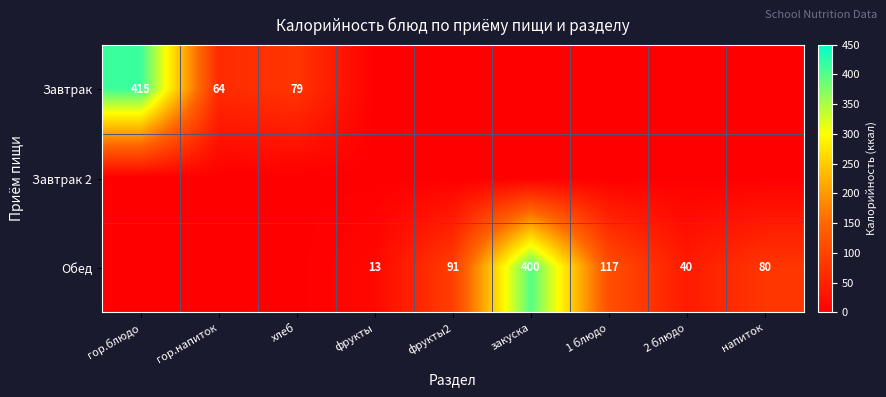

At which category is the sum across all series the highest?

гор.блюдо